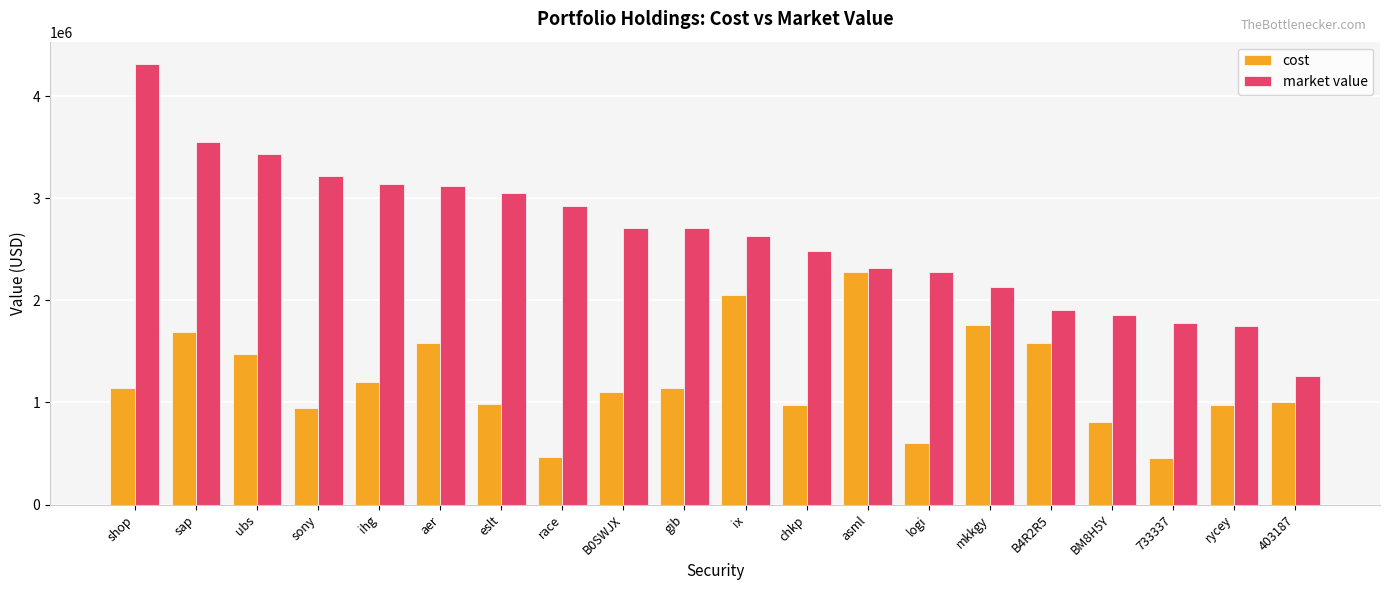

How many groups of bars are there?

20